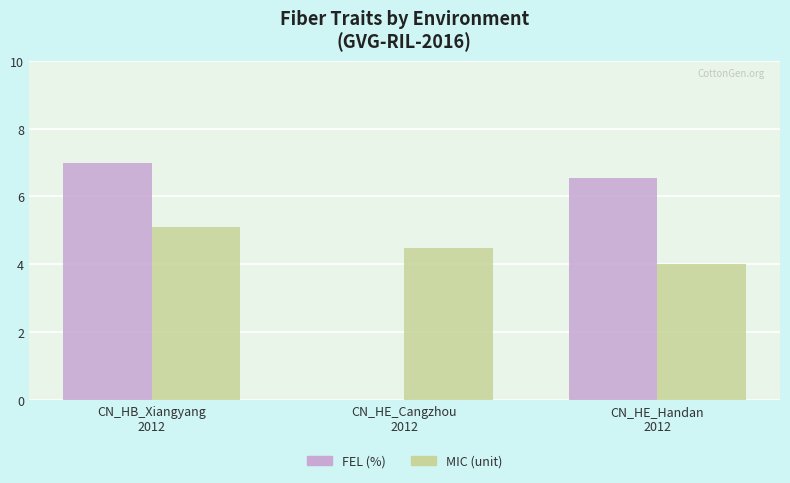

What is the maximum value shown in the chart?

7.0